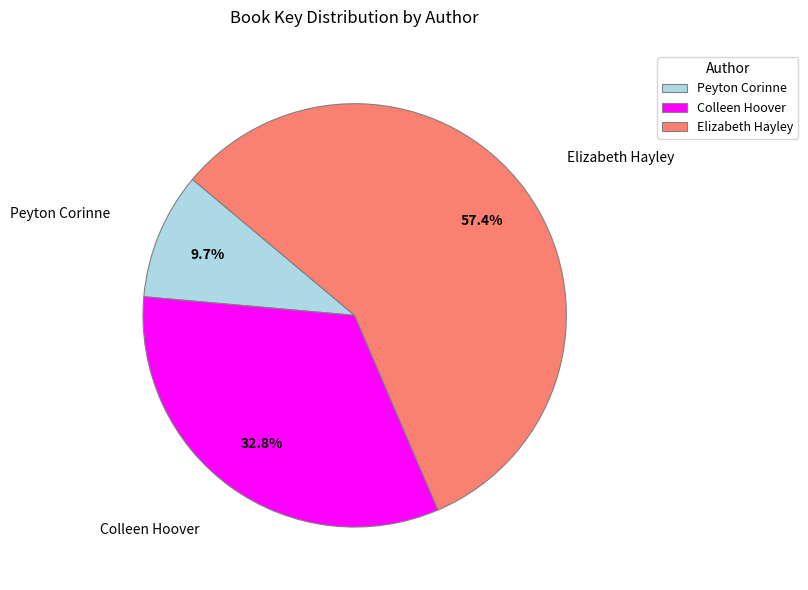

What percentage do Colleen Hoover and Elizabeth Hayley together represent?

90.3%